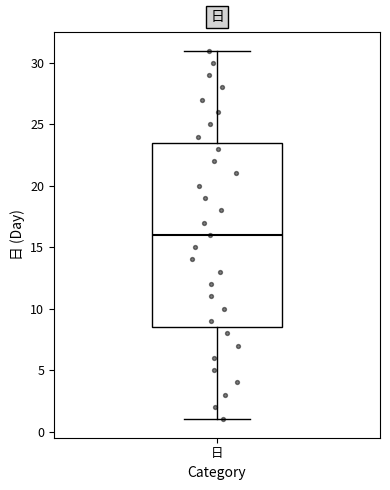

Transcribe this box plot: give where the median line is, the range the box spans, and where the two whiskers end, as read against the y-axis. The values are not printed on the chart, so give them approximately, as read against the axis.

median 16.0, box 8.5 to 23.5, whiskers 1.0 to 31.0